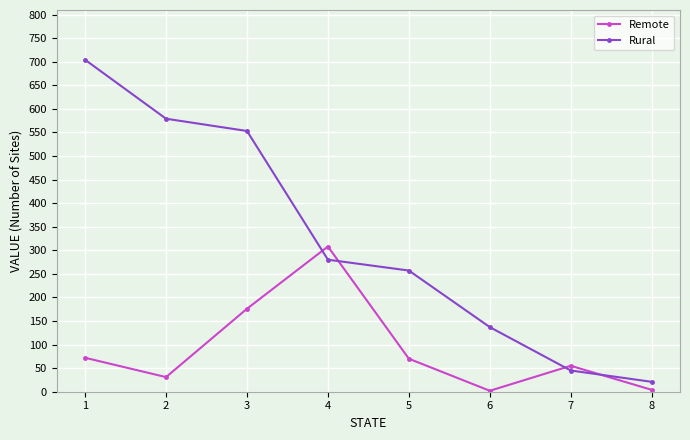

True or false: Rural has a value of 579 at 2.

True